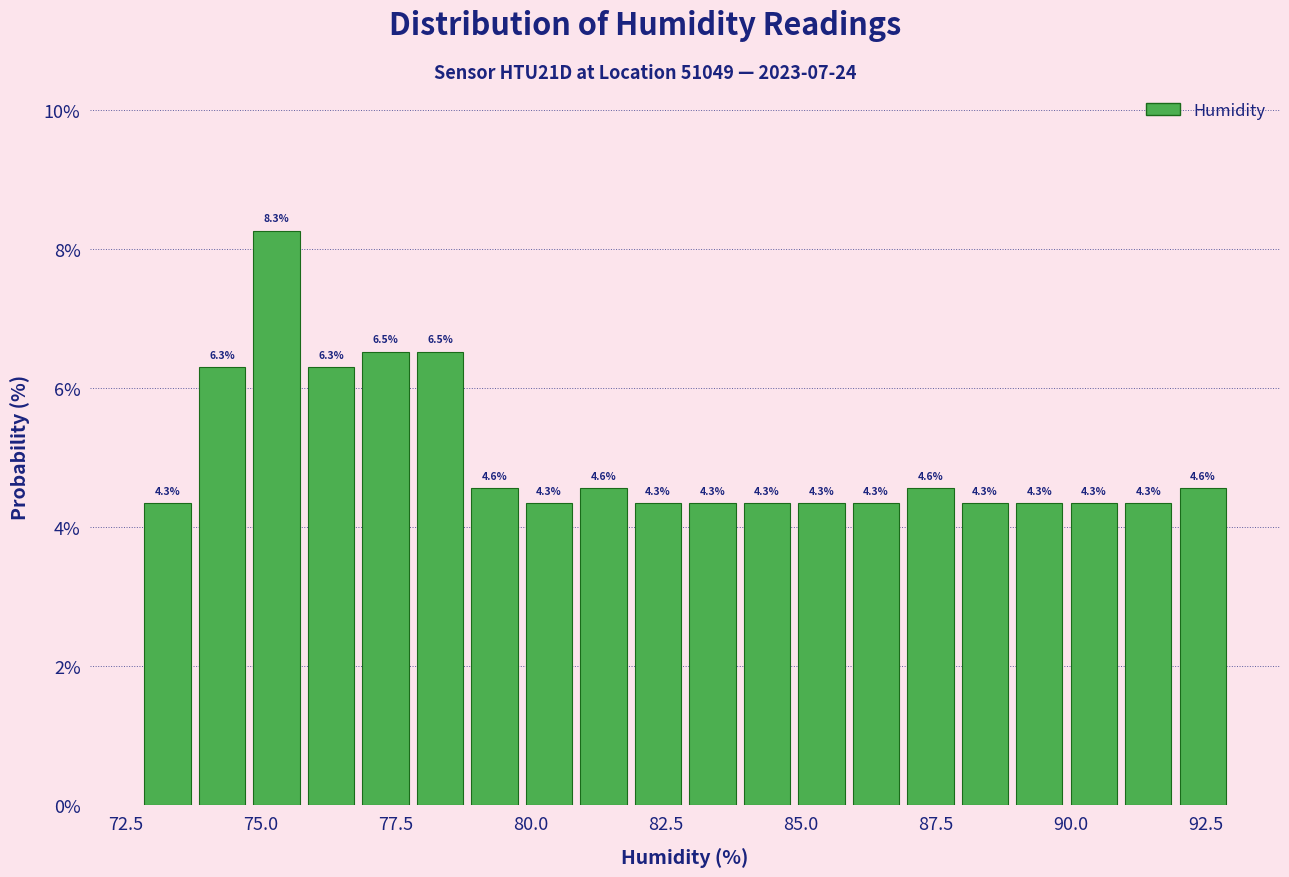

Read against the x-axis, roughly where is the centre of the tallest bar?

75.5